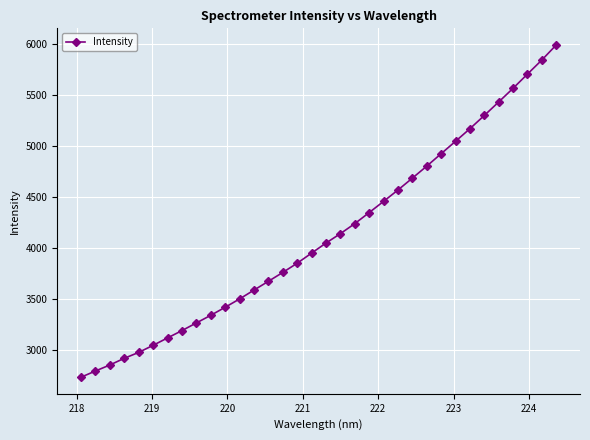

What is the average value?

4125.9